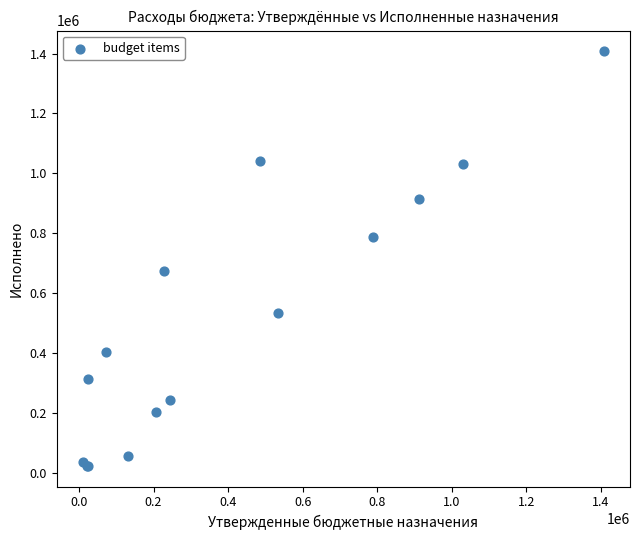

What Y value in the scatter plot is closest to 715373?

674983.6